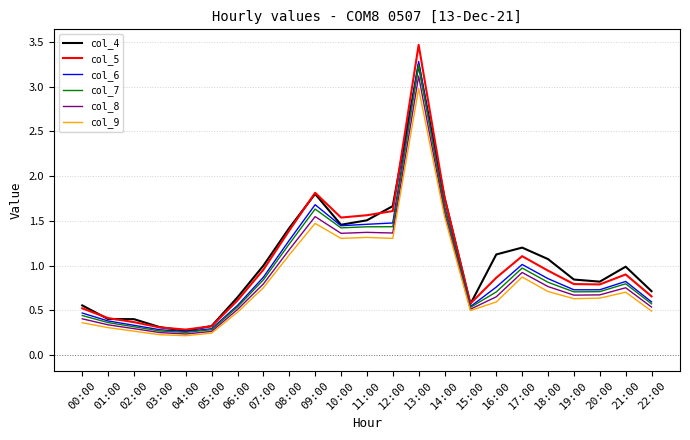

Which series has the widest spread of values?

col_5